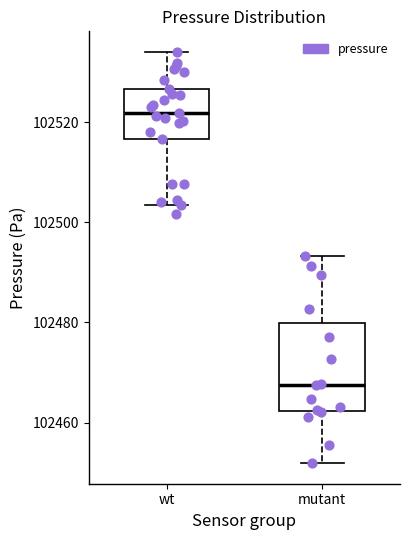

Reading left to right, transcribe this box plot: for each box, give where its median line is, the range the box spans, and where its two whiskers end, as read against the y-axis. The values are not printed on the chart, so give them approximately, as read against the axis.

wt: median 102522, box 102516 to 102526, whiskers 102504 to 102534
mutant: median 102468, box 102462 to 102480, whiskers 102452 to 102494